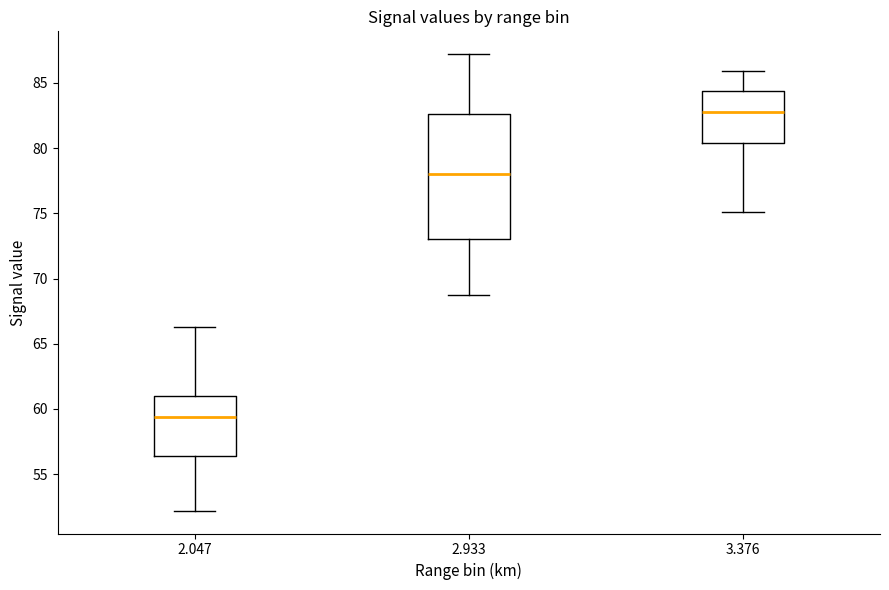

Reading left to right, read every box against the y-axis: the position of its median line, the range the box covers, and the ends of its whiskers. The values are not printed on the chart, so give them approximately, as read against the axis.

2.047: median 59.5, box 56.5 to 61.0, whiskers 52.0 to 66.5
2.933: median 78.0, box 73.0 to 82.5, whiskers 68.5 to 87.0
3.376: median 83.0, box 80.5 to 84.5, whiskers 75.0 to 86.0